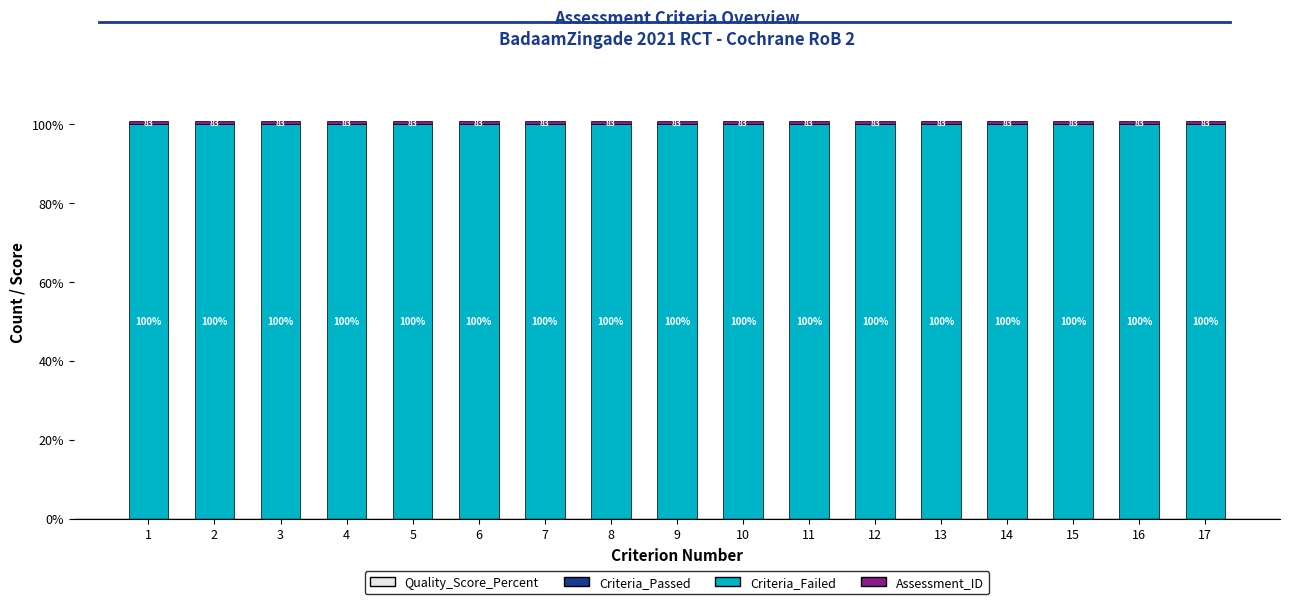

Is it true that Criteria_Failed equals 100.0 at 17?

True